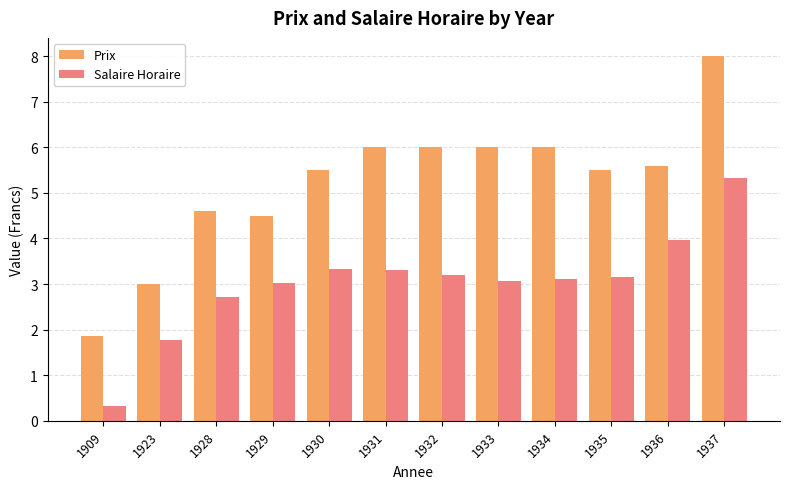

At which label is Salaire Horaire closest to 2?

1923